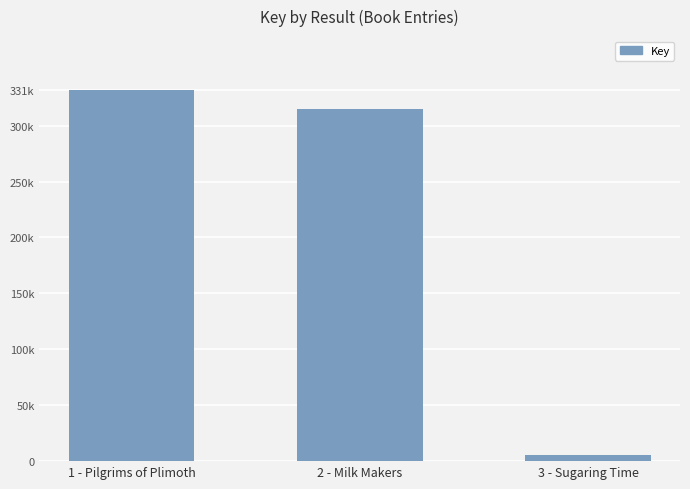

Where is the data nearest to the value 168564?

2 - Milk Makers